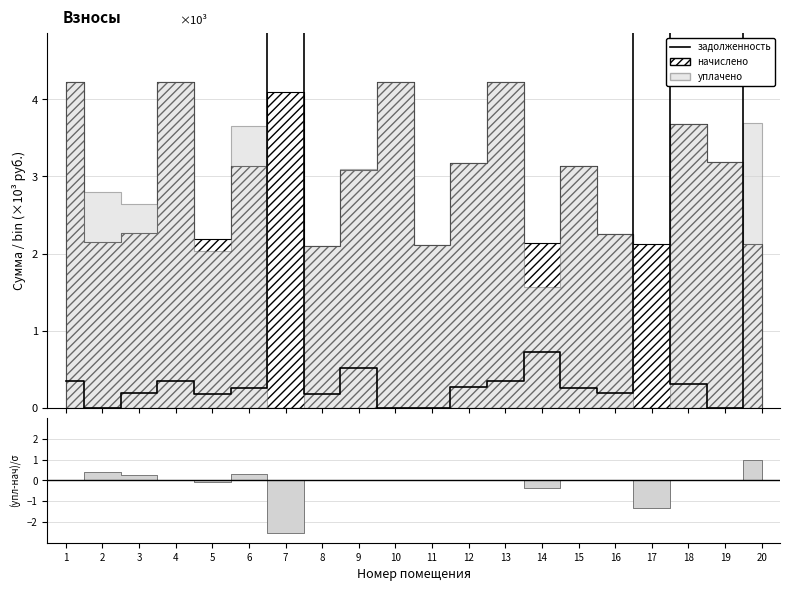

At which category does the data reach its first local peak?

4